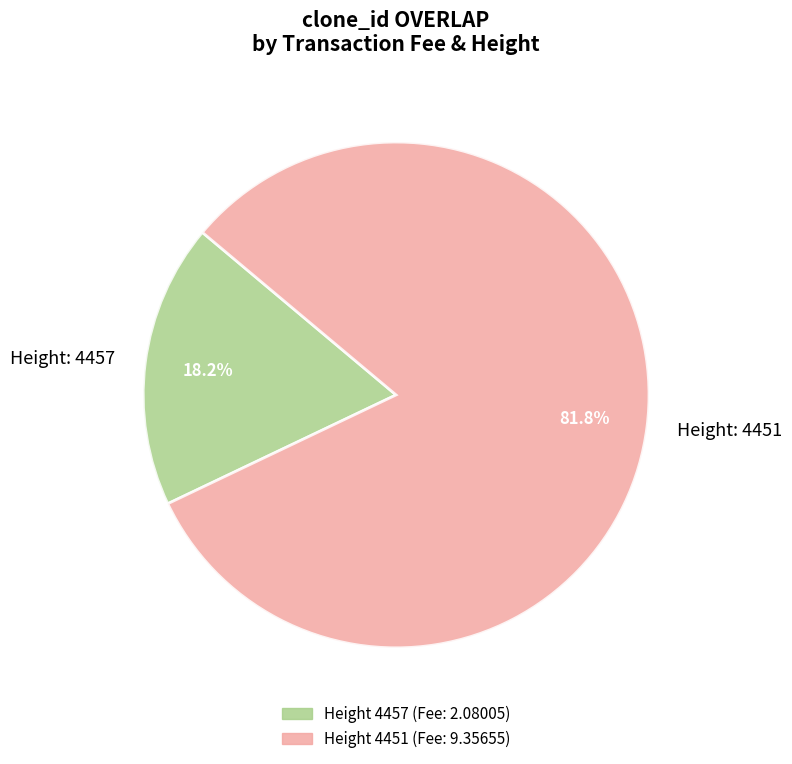

Which category has the smallest portion of the pie?

Height: 4457